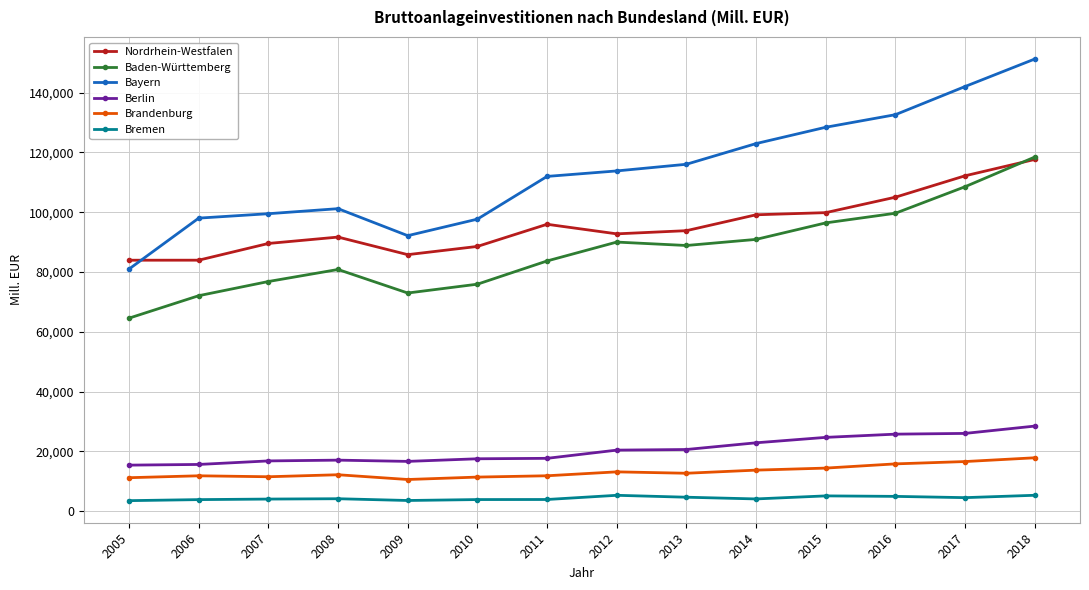

What is the average value of the Bayern series?

113447.3